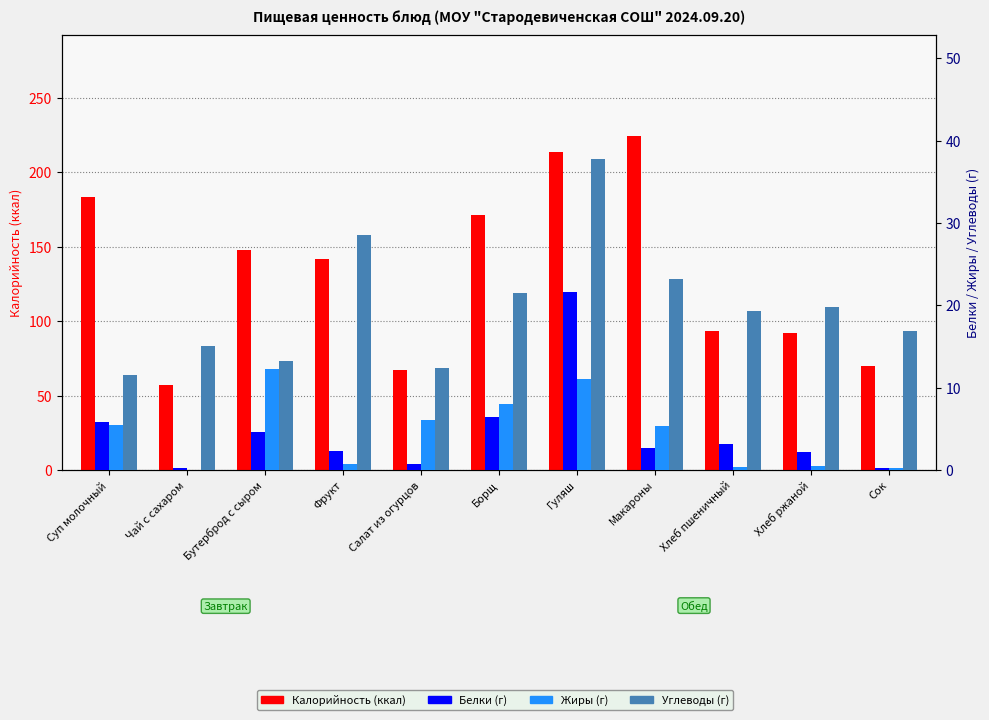

What position from the right is Макароны?

4